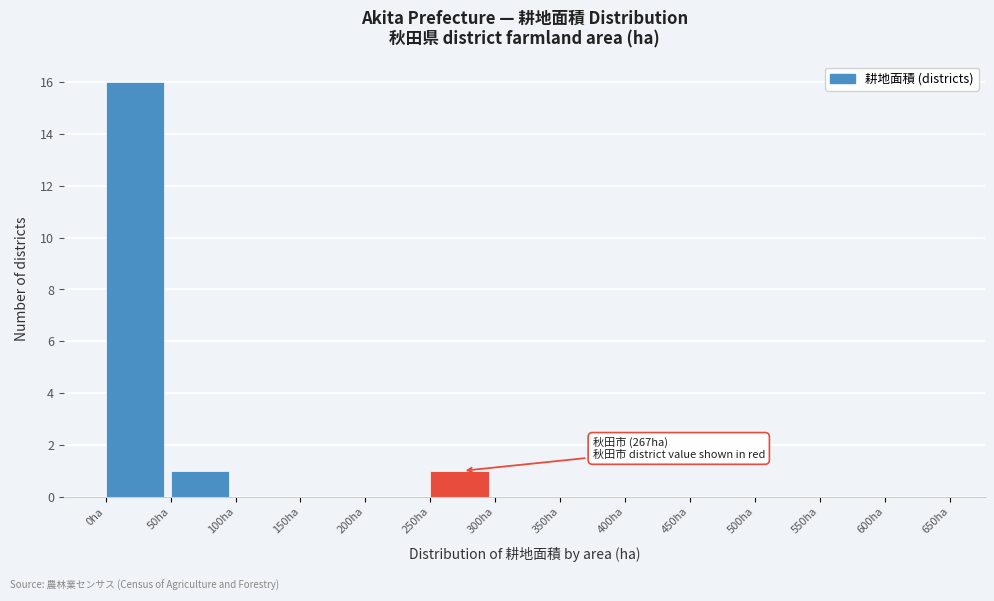

Which range on the x-axis has the tallest bar?

0 to 50